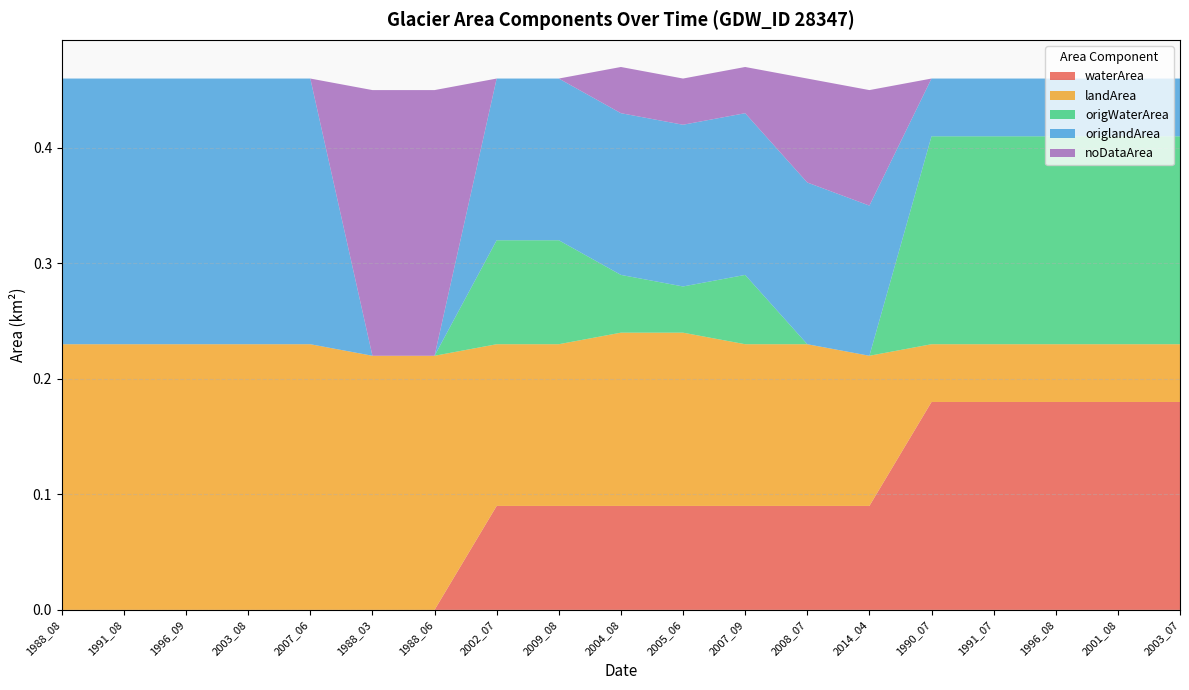

Reading left to right, list all the values displayed in this chart.

waterArea: 1988_08=0.0	1991_08=0.0	1996_09=0.0	2003_08=0.0	2007_06=0.0	1988_03=0.0	1988_06=0.0	2002_07=0.1	2009_08=0.1	2004_08=0.1	2005_06=0.1	2007_09=0.1	2008_07=0.1	2014_04=0.1	1990_07=0.2	1991_07=0.2	1996_08=0.2	2001_08=0.2	2003_07=0.2
landArea: 1988_08=0.2	1991_08=0.2	1996_09=0.2	2003_08=0.2	2007_06=0.2	1988_03=0.2	1988_06=0.2	2002_07=0.1	2009_08=0.1	2004_08=0.1	2005_06=0.1	2007_09=0.1	2008_07=0.1	2014_04=0.1	1990_07=0.1	1991_07=0.1	1996_08=0.1	2001_08=0.1	2003_07=0.1
origWaterArea: 1988_08=0.0	1991_08=0.0	1996_09=0.0	2003_08=0.0	2007_06=0.0	1988_03=0.0	1988_06=0.0	2002_07=0.1	2009_08=0.1	2004_08=0.1	2005_06=0.0	2007_09=0.1	2008_07=0.0	2014_04=0.0	1990_07=0.2	1991_07=0.2	1996_08=0.2	2001_08=0.2	2003_07=0.2
origlandArea: 1988_08=0.2	1991_08=0.2	1996_09=0.2	2003_08=0.2	2007_06=0.2	1988_03=0.0	1988_06=0.0	2002_07=0.1	2009_08=0.1	2004_08=0.1	2005_06=0.1	2007_09=0.1	2008_07=0.1	2014_04=0.1	1990_07=0.1	1991_07=0.1	1996_08=0.1	2001_08=0.1	2003_07=0.1
noDataArea: 1988_08=0.0	1991_08=0.0	1996_09=0.0	2003_08=0.0	2007_06=0.0	1988_03=0.2	1988_06=0.2	2002_07=0.0	2009_08=0.0	2004_08=0.0	2005_06=0.0	2007_09=0.0	2008_07=0.1	2014_04=0.1	1990_07=0.0	1991_07=0.0	1996_08=0.0	2001_08=0.0	2003_07=0.0